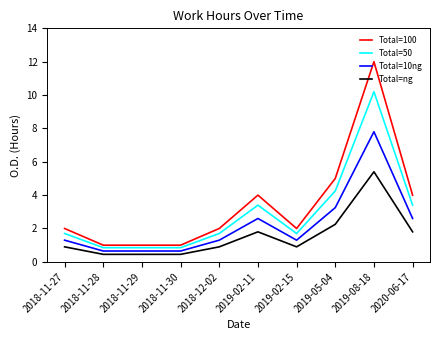

Rank the series by their maximum value, from highest to lowest.

Total=100, Total=50, Total=10ng, Total=ng